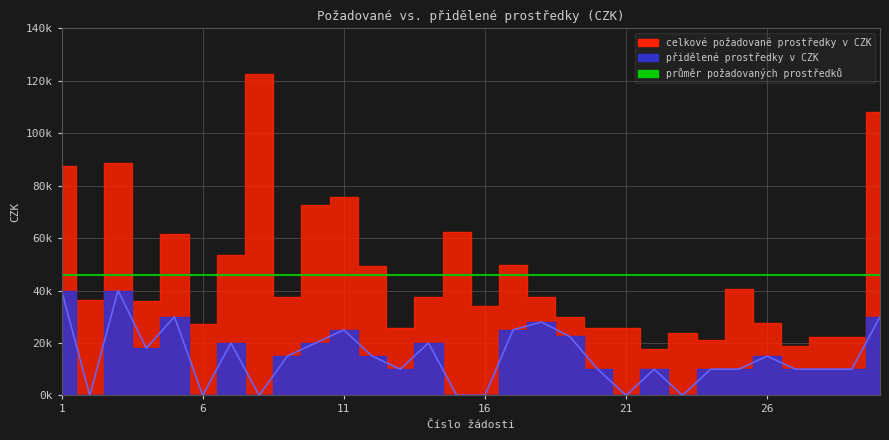

Does the chart have visible grid lines?

Yes